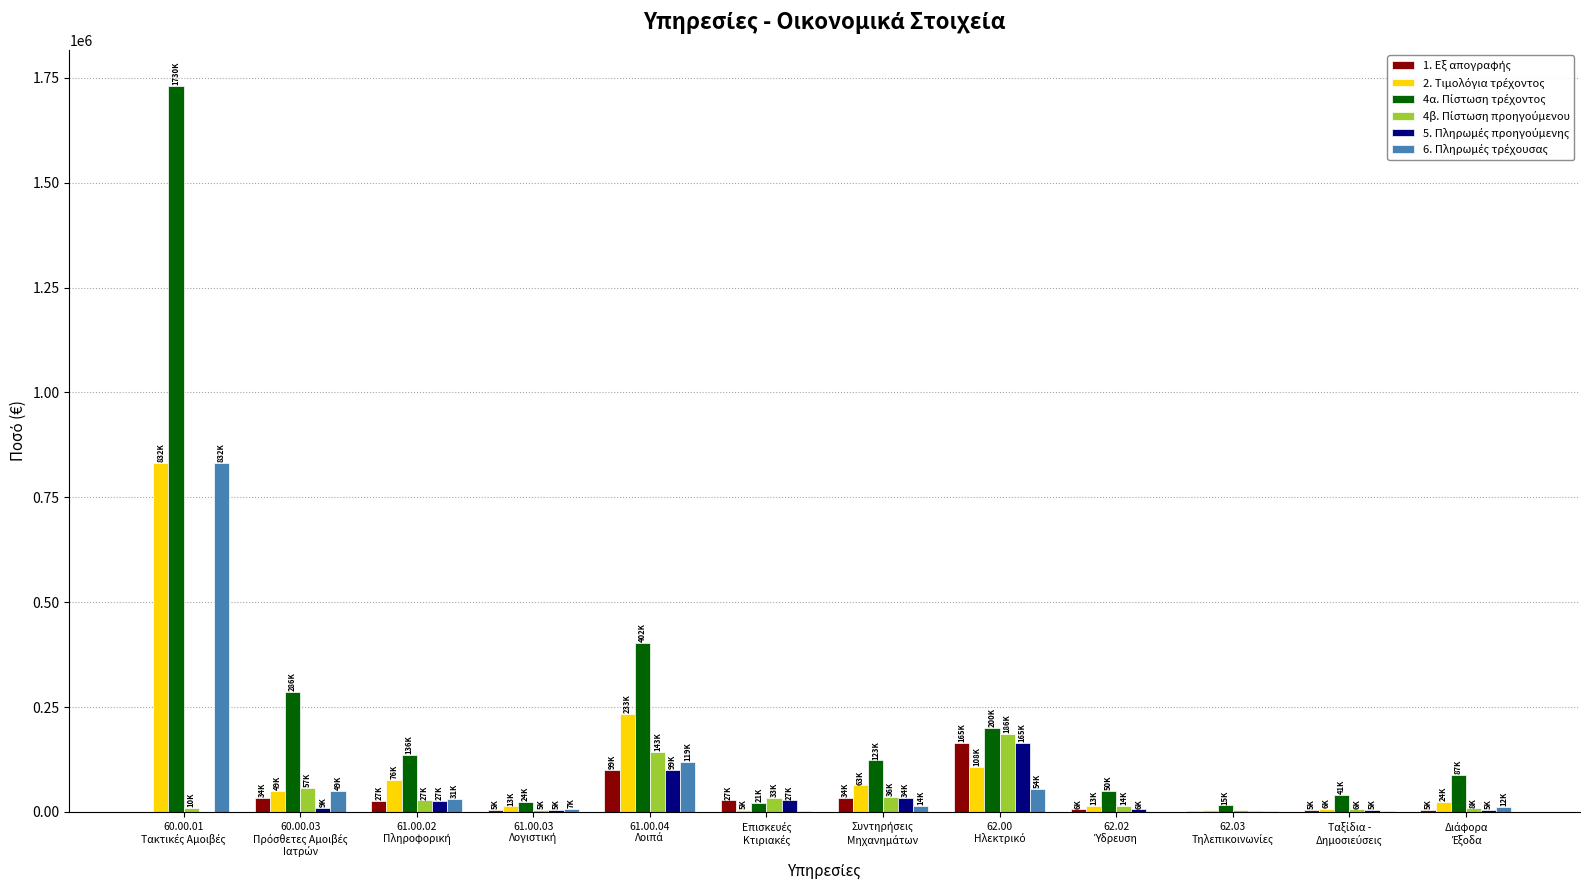

What is the maximum value shown in the chart?

1730000.0